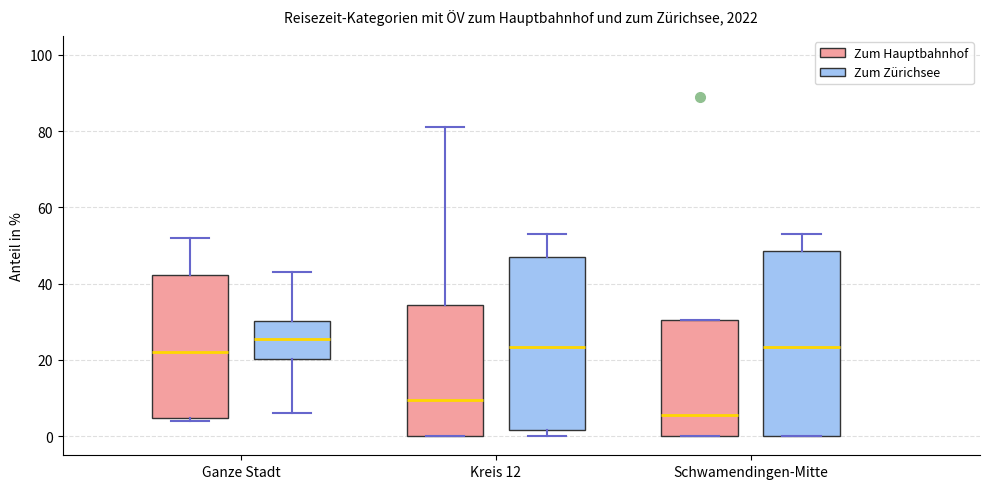

Which box has the lowest median line?

Schwamendingen-Mitte (Zum Hauptbahnhof)